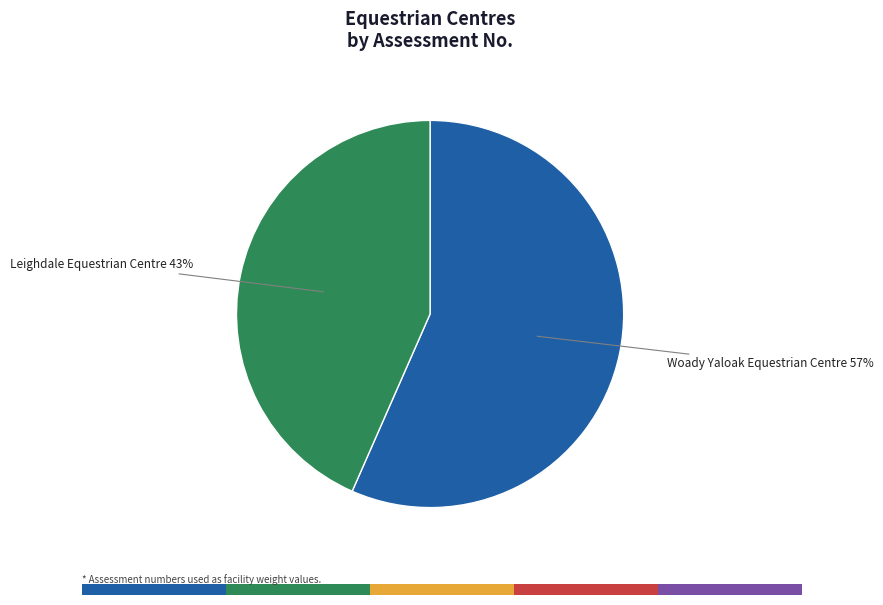

To the nearest percent, what percentage of the pie is Leighdale Equestrian Centre?

43%